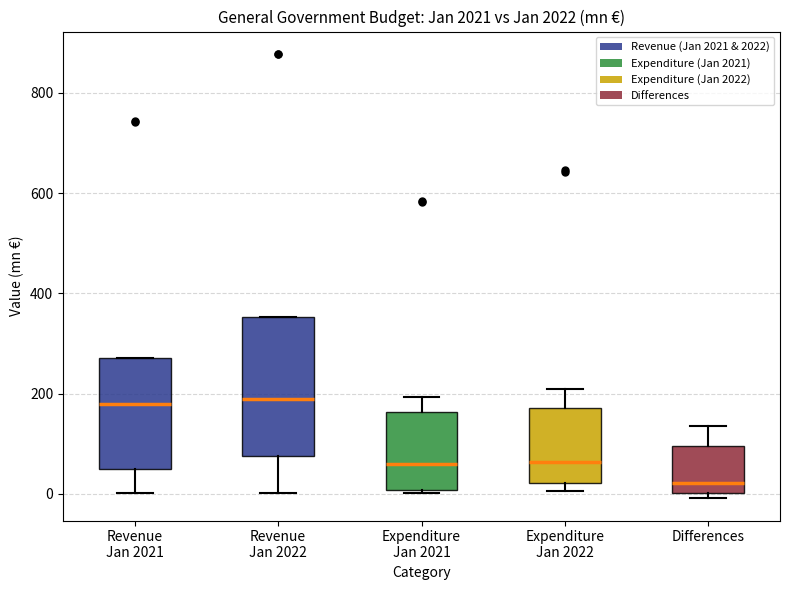

Reading left to right, transcribe this box plot: for each box, give where its median line is, the range the box spans, and where its two whiskers end, as read against the y-axis. The values are not printed on the chart, so give them approximately, as read against the axis.

Revenue Jan 2021: median 180, box 40 to 280, whiskers 0 to 280
Revenue Jan 2022: median 180, box 80 to 360, whiskers 0 to 360
Expenditure Jan 2021: median 60, box 0 to 160, whiskers 0 to 200
Expenditure Jan 2022: median 60, box 20 to 180, whiskers 0 to 200
Differences: median 20, box 0 to 100, whiskers 0 (just below the box's lower edge) to 140